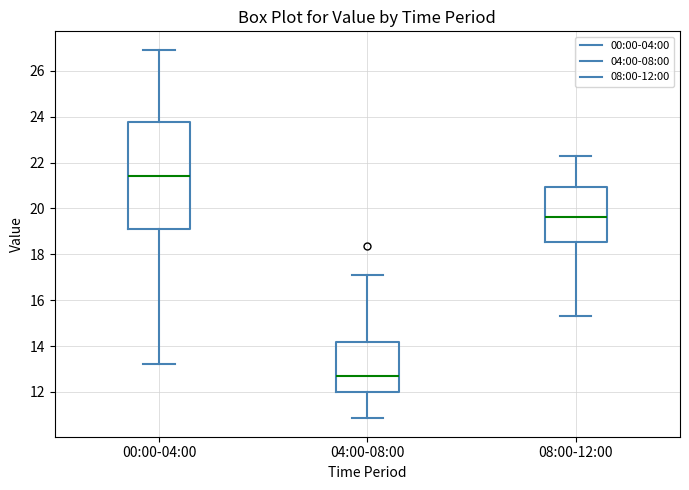

Where is the lower edge of the box for 08:00-12:00 on the y-axis? The values are not printed on the chart, so give them approximately, as read against the axis.

18.6